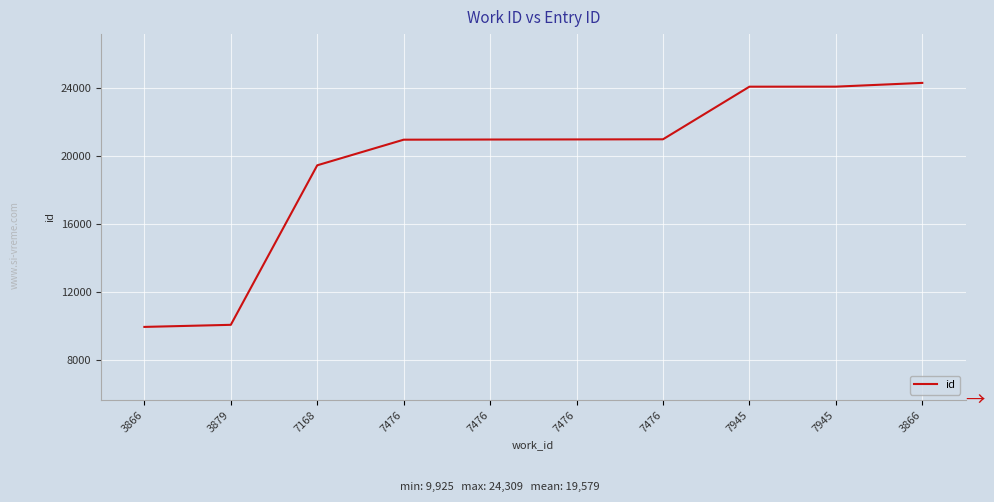

What is the difference between the values at 7476 and 3866?

3325